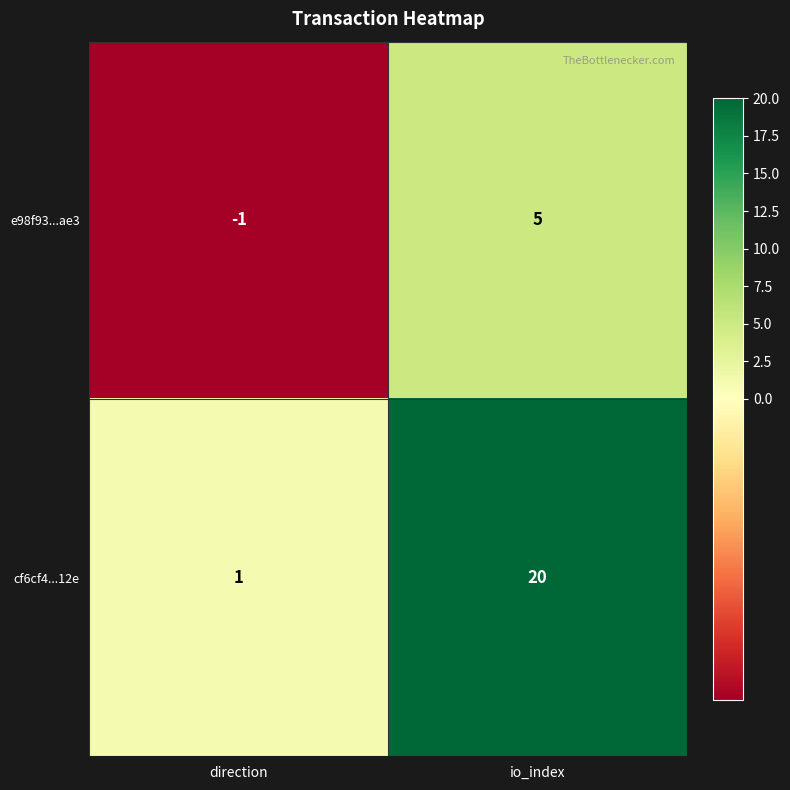

True or false: cf6cf4...12e has a value of 5 at io_index.

False